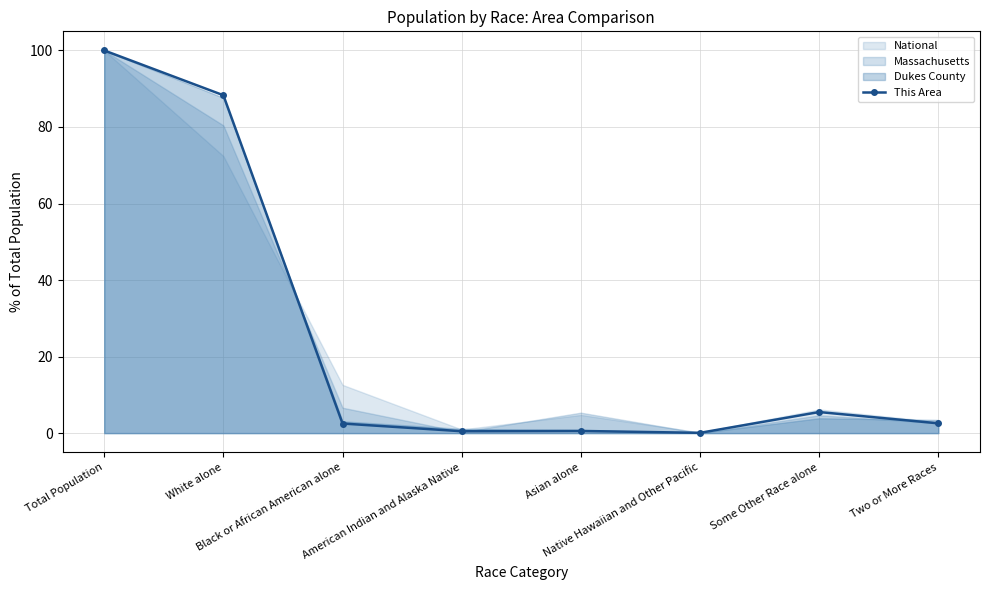

What is the label of the 8th point from the right?

Total Population